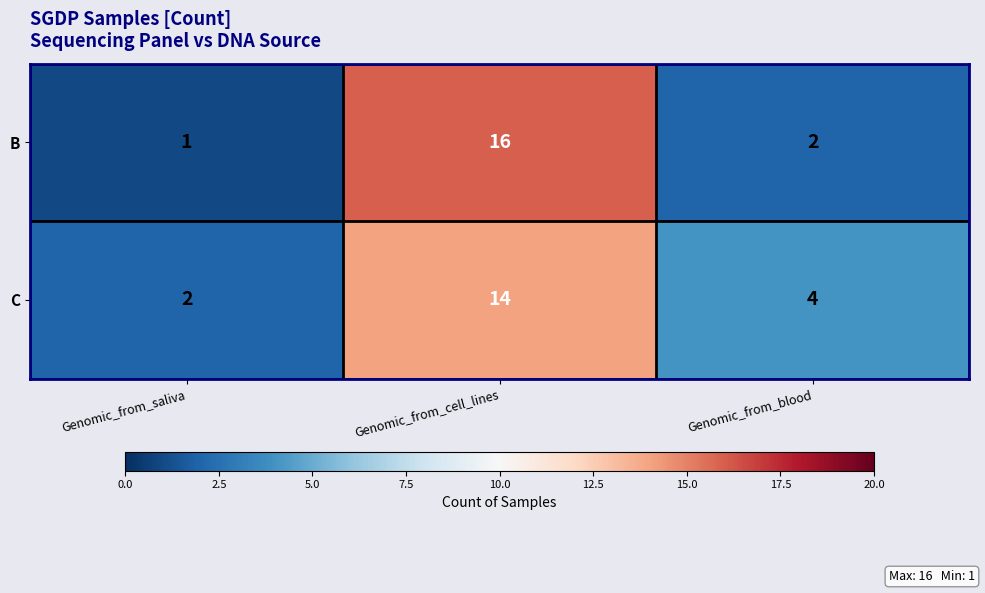

At how many categories does at least one series exceed 6?

1